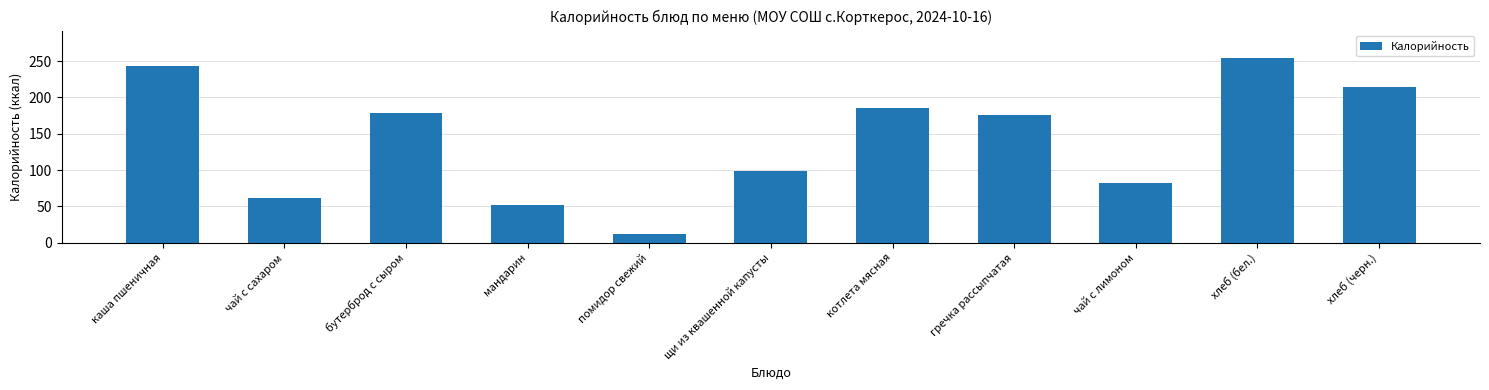

What is the value of the 7th bar from the left?

186.1